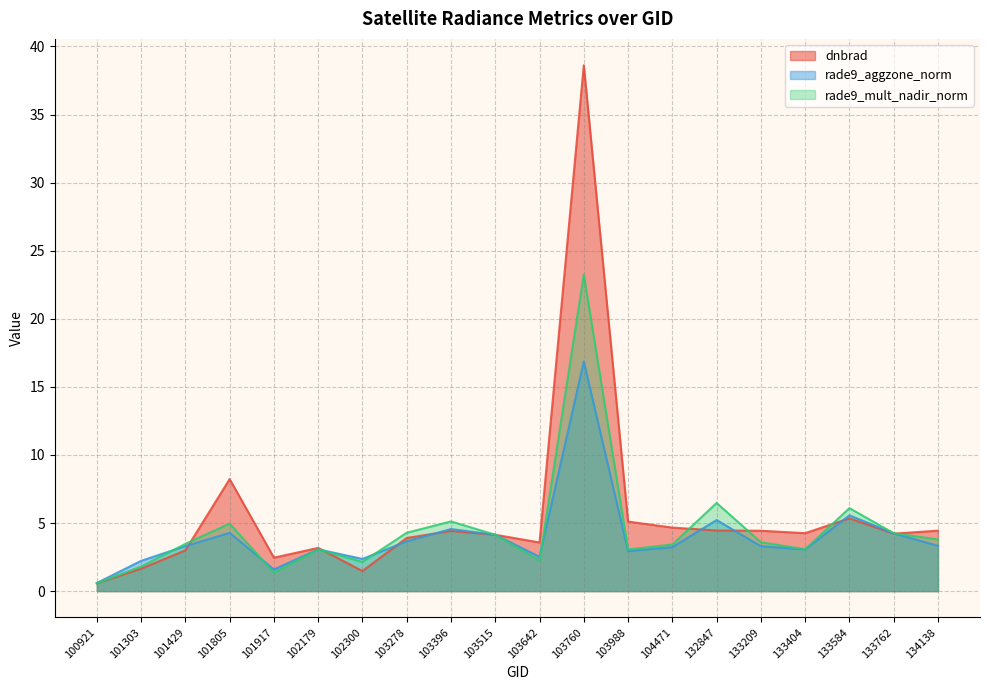

The value of rade9_mult_nadir_norm at 133404 is 3.1. True or false?

True